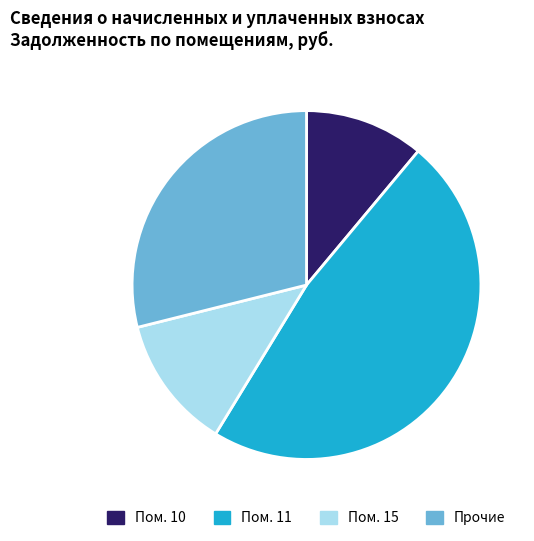

What is the ratio of the value at Прочие to the value at Пом. 11?

0.6